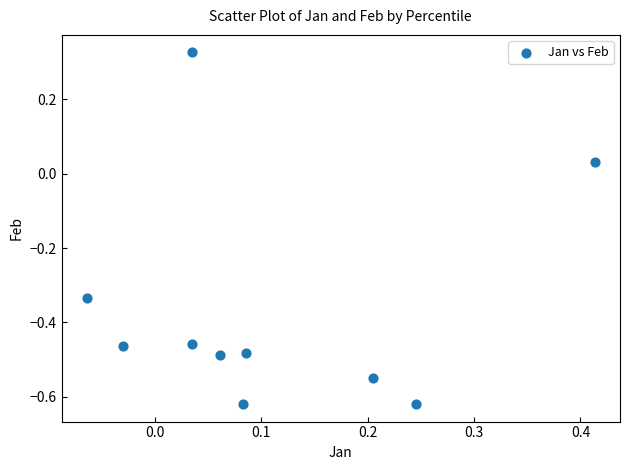

What is the range of X values (max minus min)?

0.5